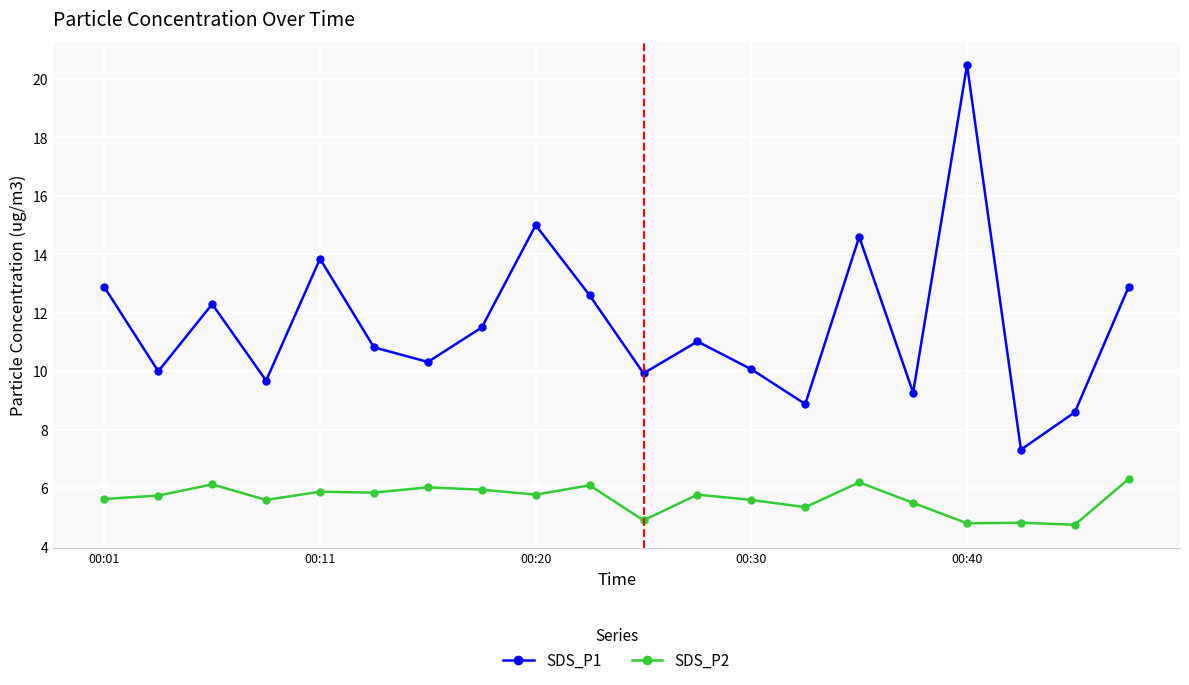

How many lines are shown in the chart?

2